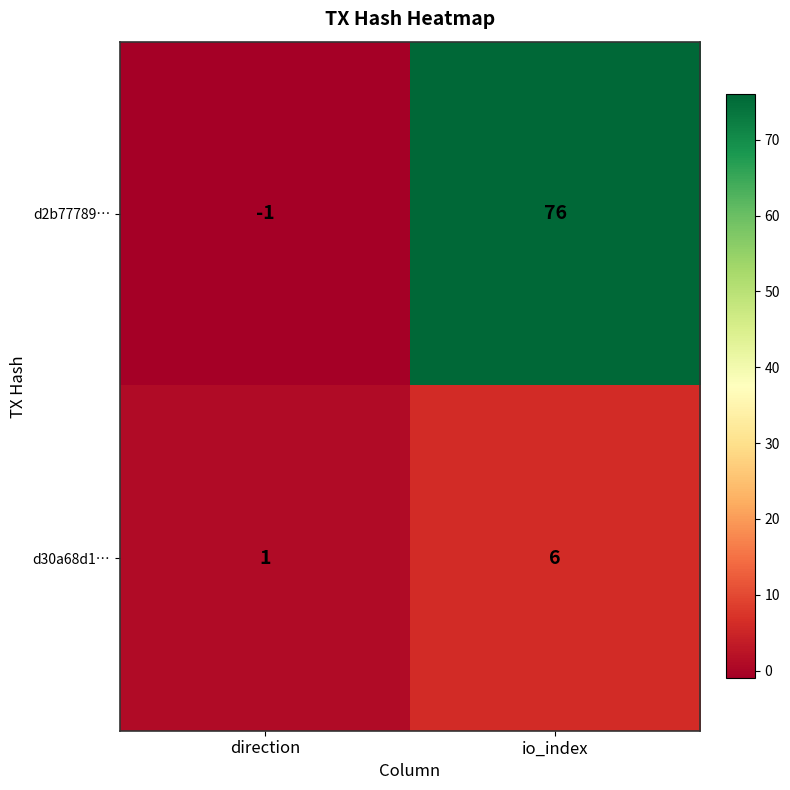

Between direction and io_index, which series saw the biggest shift?

d2b77789…